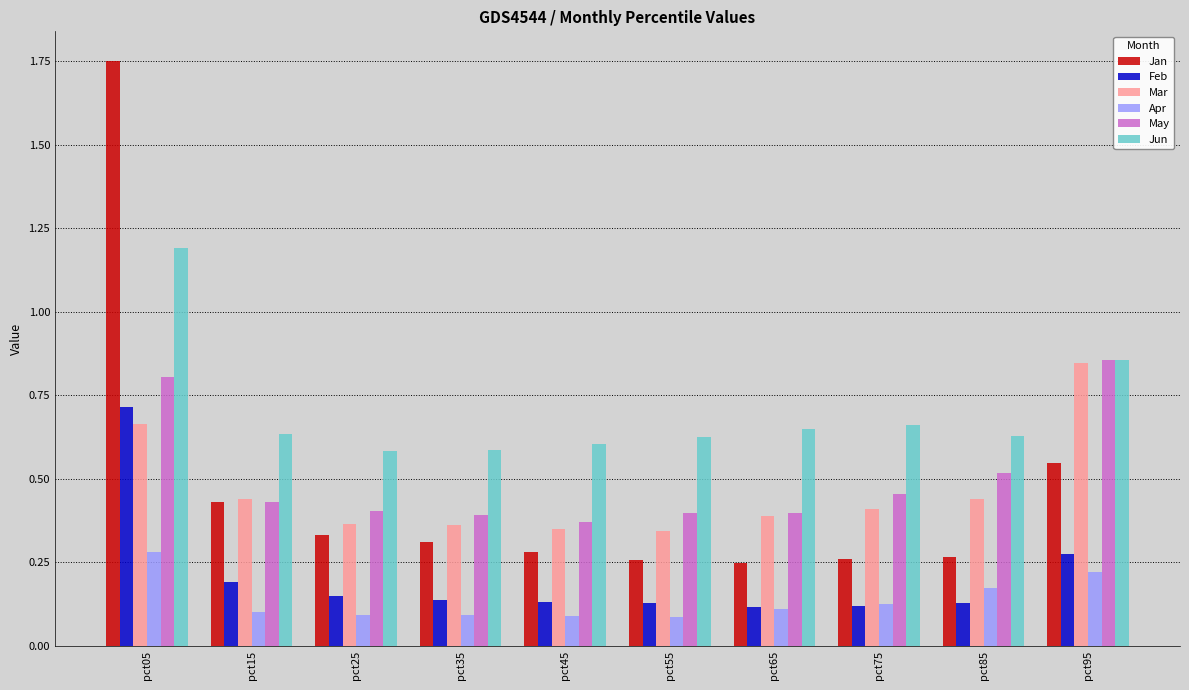

What is the sum of the May values at pct05 and pct35?

1.2